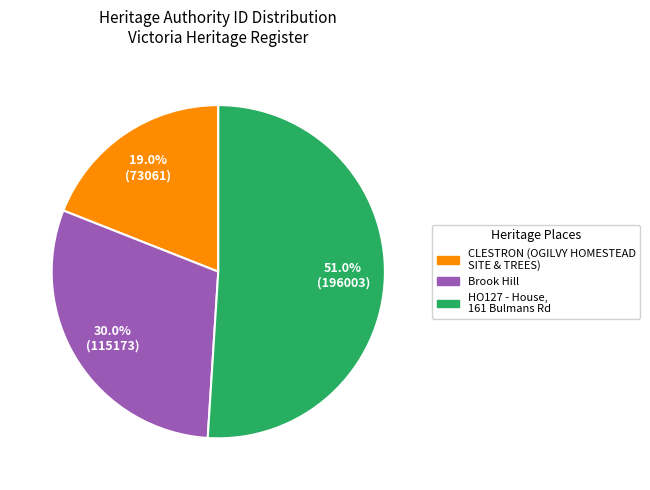

Does any single category account for the majority?

Yes